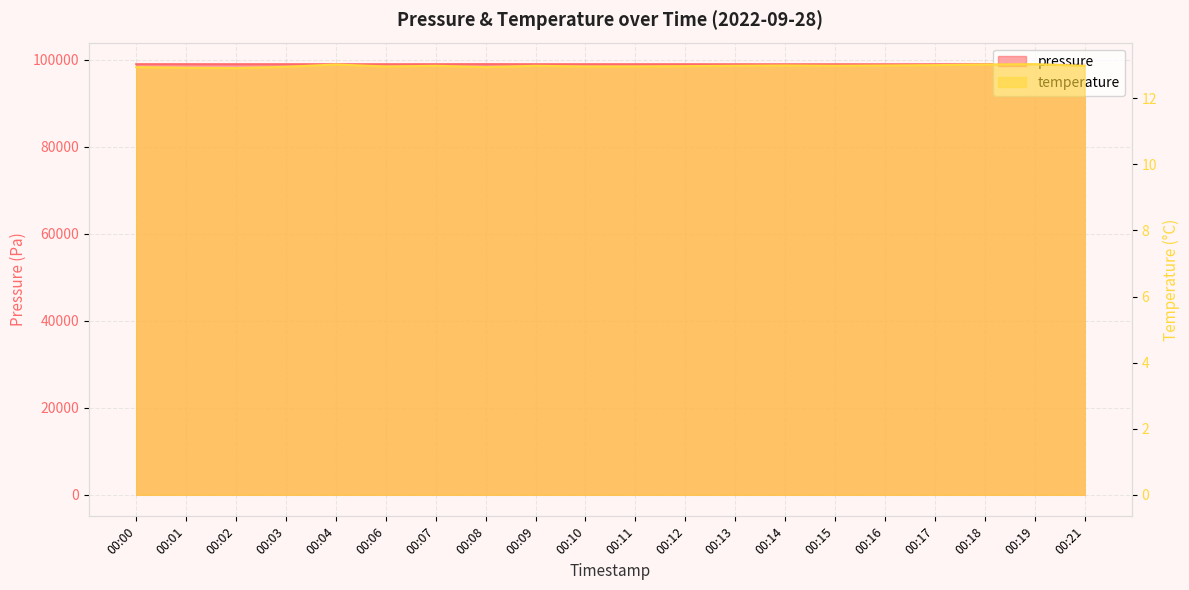

True or false: pressure and temperature cross at least once.

False